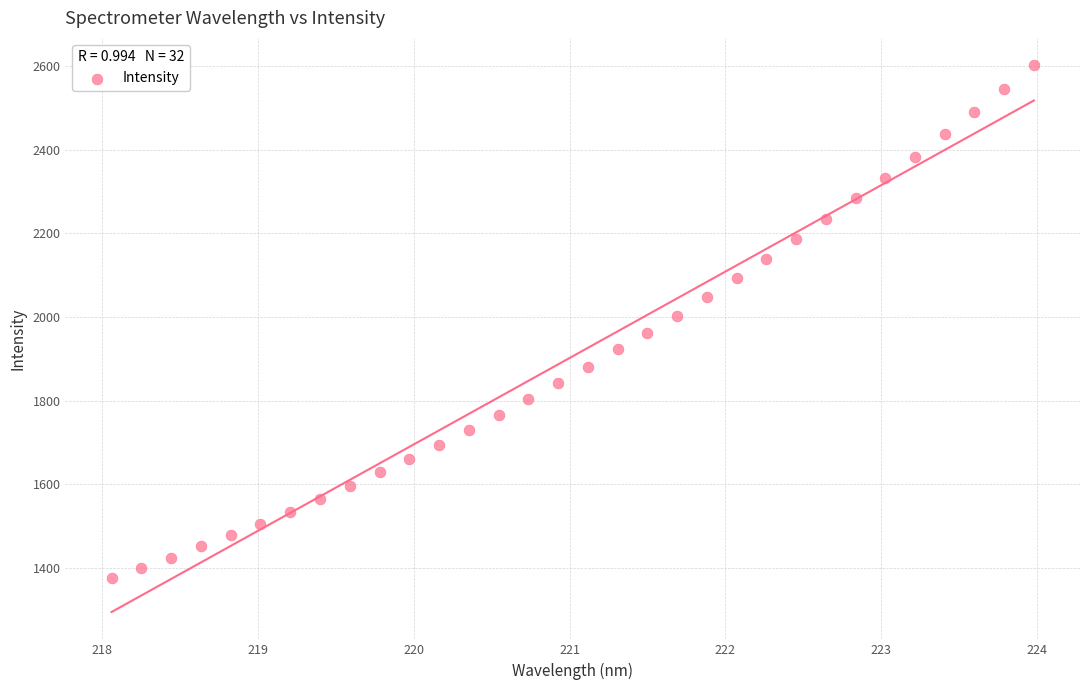

What is the range of X values (max minus min)?

5.9